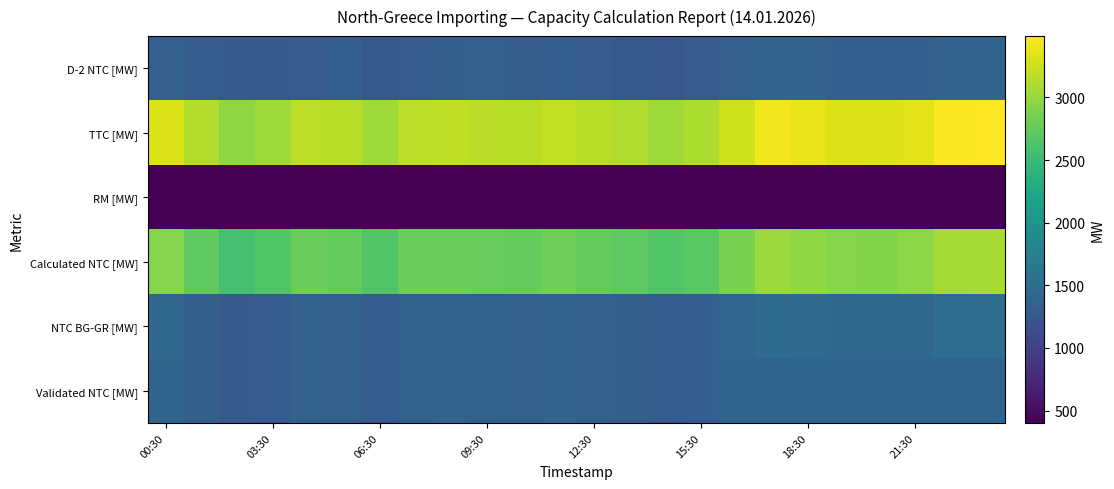

Count the number of categories in the chart.

24